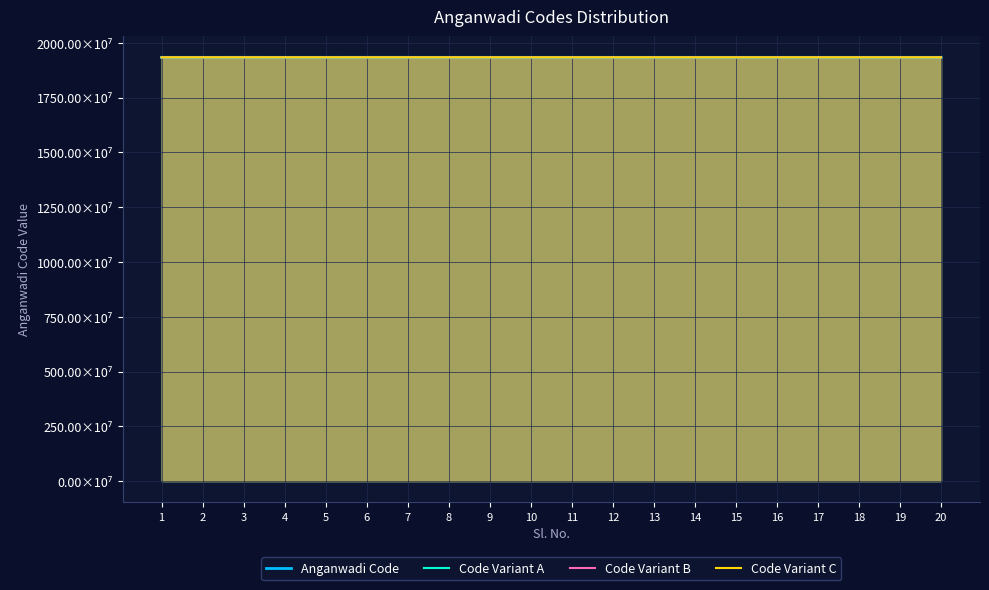

Between 9 and 16, which is larger?

9